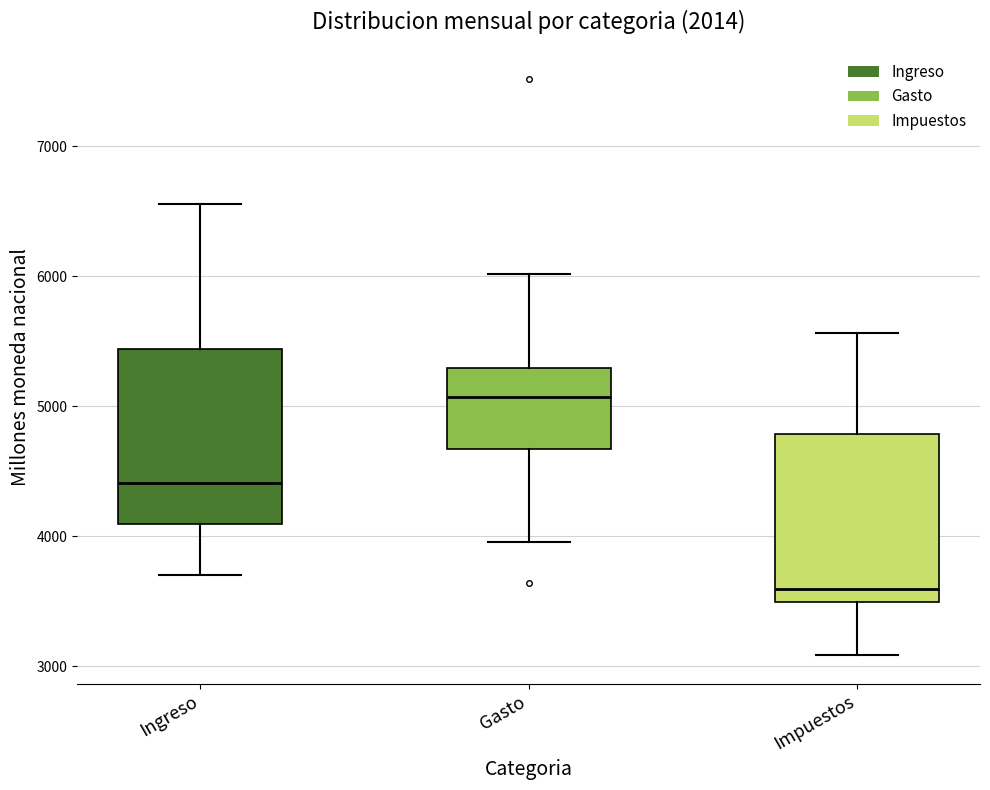

Reading left to right, read every box against the y-axis: the position of its median line, the range the box covers, and the ends of its whiskers. The values are not printed on the chart, so give them approximately, as read against the axis.

Ingreso: median 4400, box 4100 to 5400, whiskers 3700 to 6600
Gasto: median 5100, box 4700 to 5300, whiskers 4000 to 6000
Impuestos: median 3600, box 3500 to 4800, whiskers 3100 to 5600